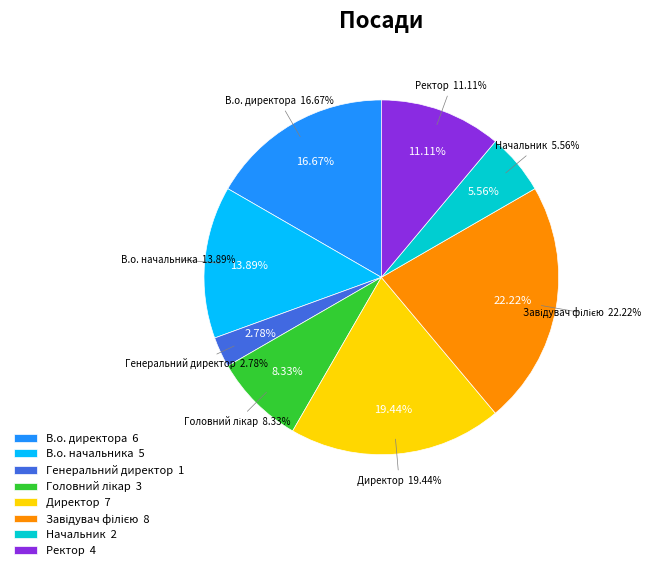

Does any single category account for the majority?

No